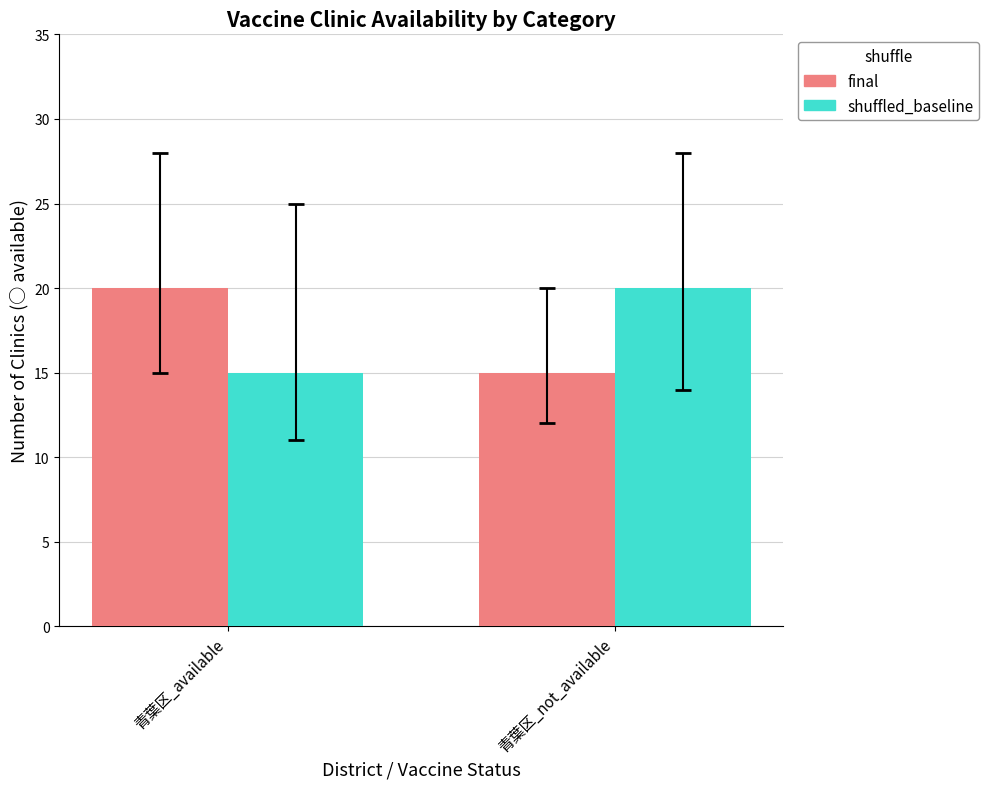

At which label does shuffled_baseline reach its peak?

青葉区_not_available